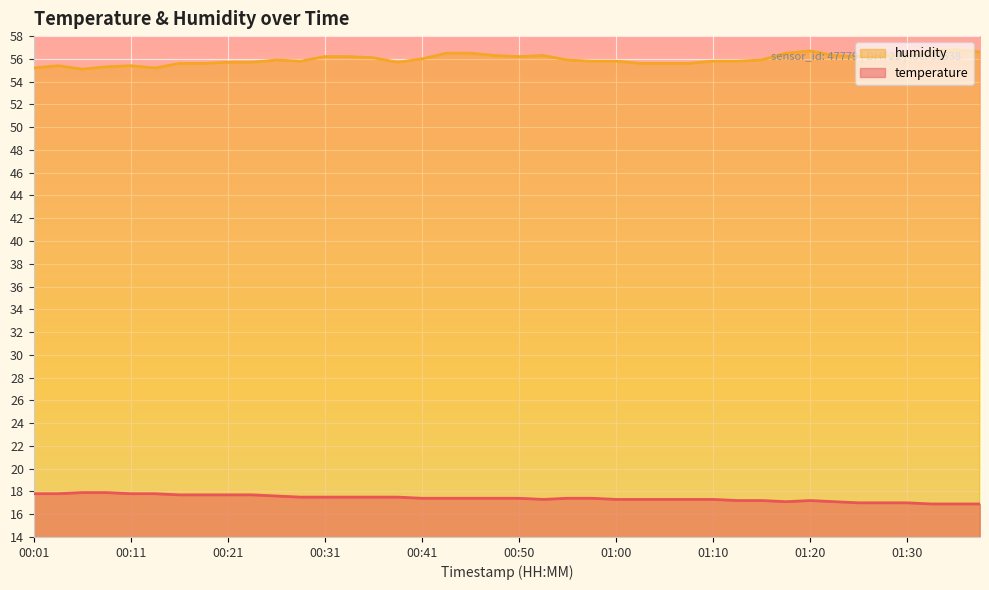

List the labels in order of temperature value, smallest first.

01:33, 01:35, 01:37, 01:25, 01:28, 01:30, 01:18, 01:23, 01:13, 01:15, 01:20, 00:53, 01:00, 01:03, 01:05, 01:08, 01:10, 00:41, 00:43, 00:46, 00:48, 00:50, 00:55, 00:58, 00:28, 00:31, 00:33, 00:36, 00:38, 00:26, 00:16, 00:19, 00:21, 00:23, 00:01, 00:04, 00:11, 00:14, 00:06, 00:09